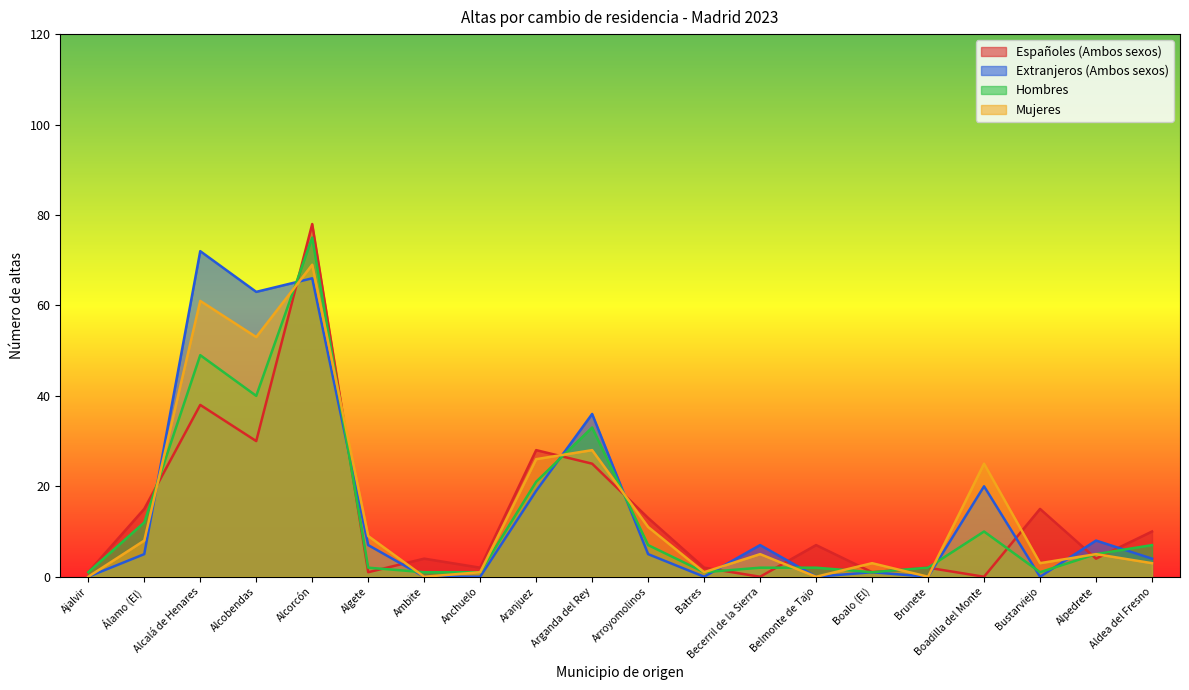

At which category does Mujeres reach its first local valley?

Alcobendas